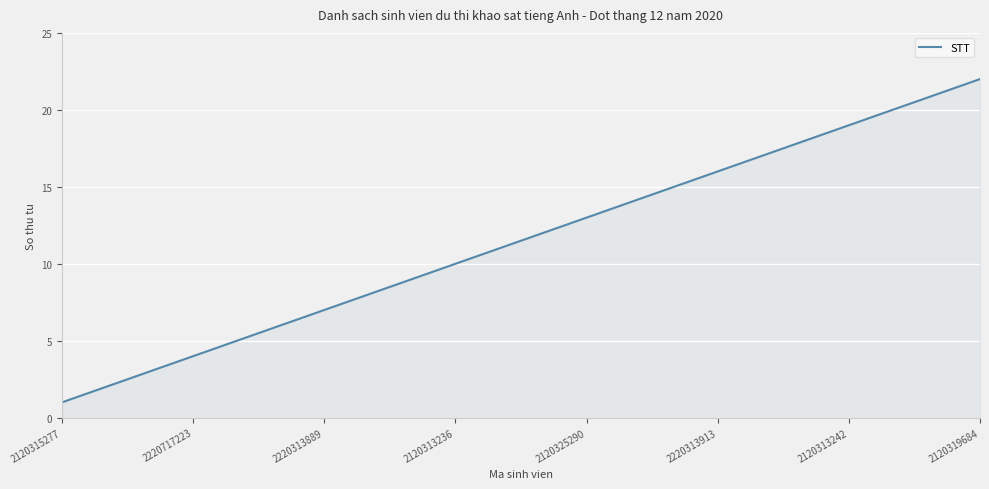

What is the difference between the maximum and minimum values?

21.0